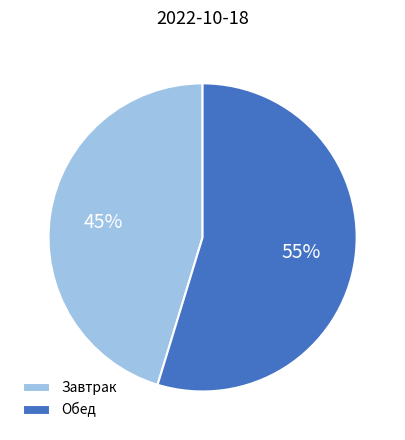

Which category has the biggest portion of the pie?

Обед